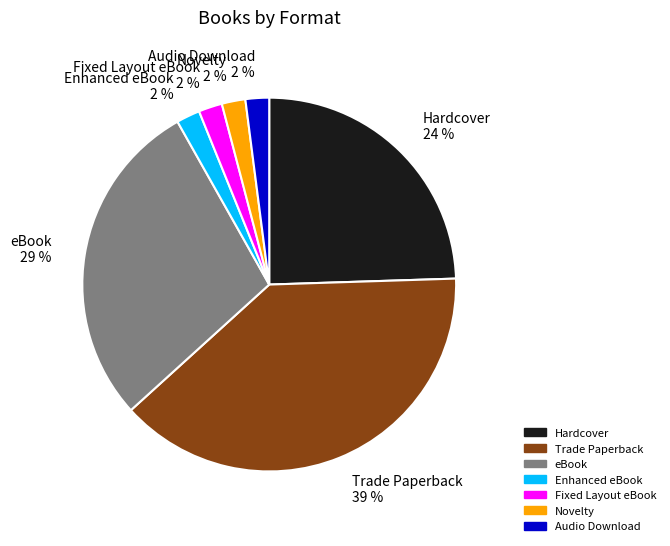

How many slices are in this pie chart?

7